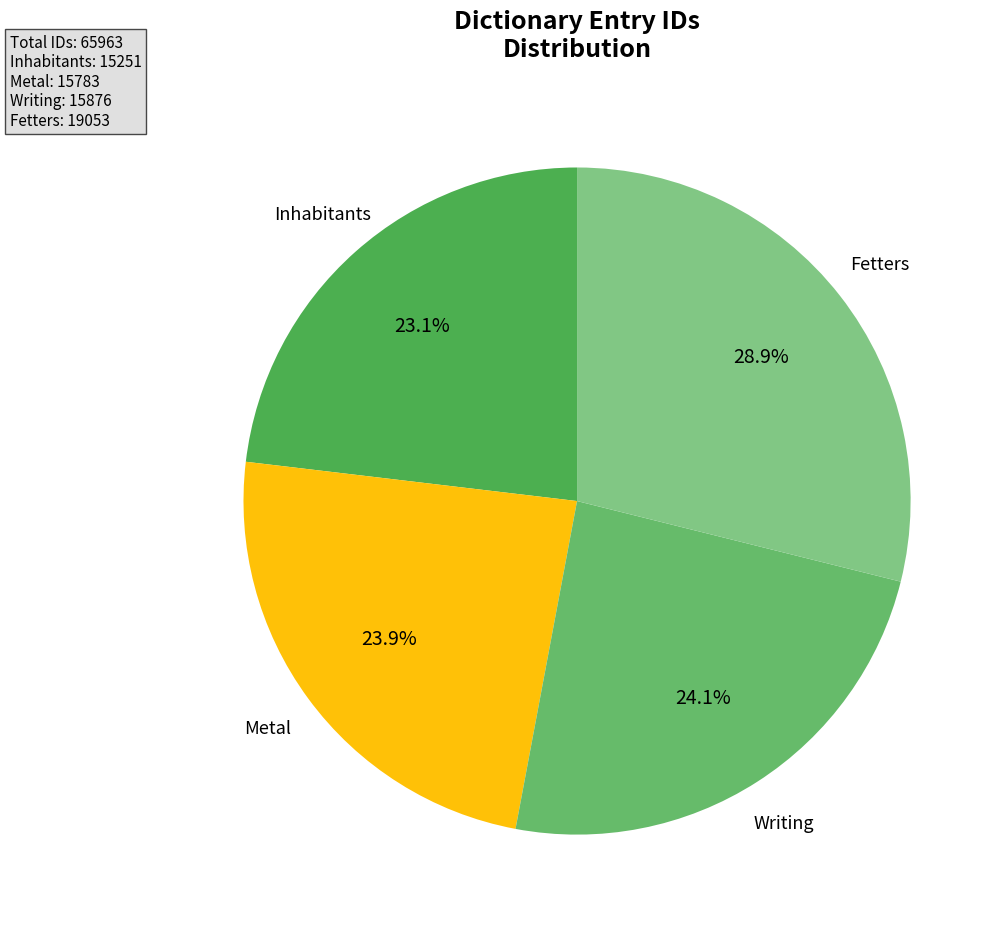

How many slices are in this pie chart?

4